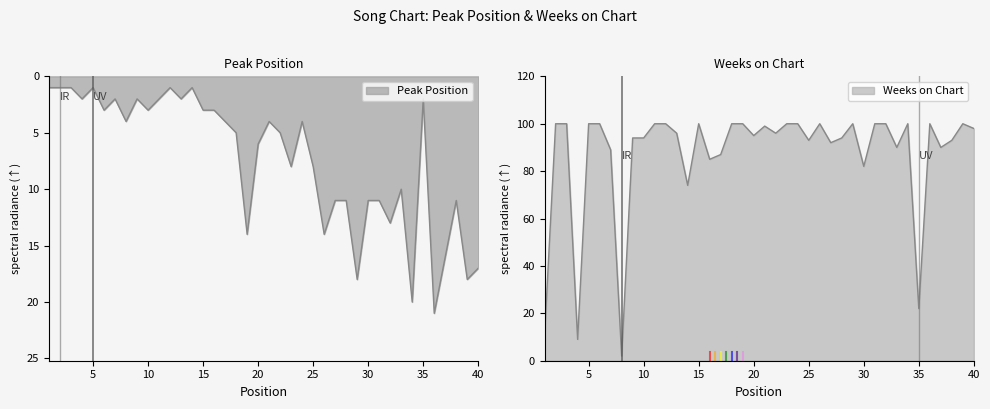

What is the greatest value displayed?

100